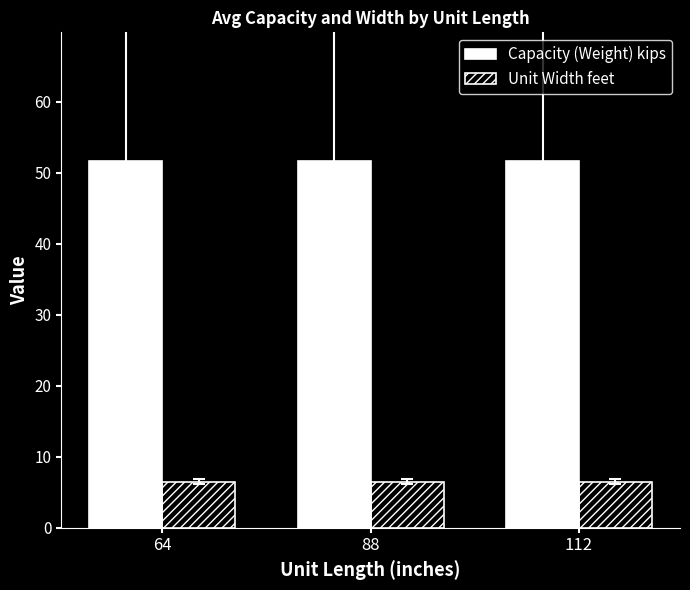

Reading left to right, list all the values displayed in this chart.

Capacity (Weight) kips: 51.7	51.7	51.7
Unit Width feet: 6.5	6.5	6.5